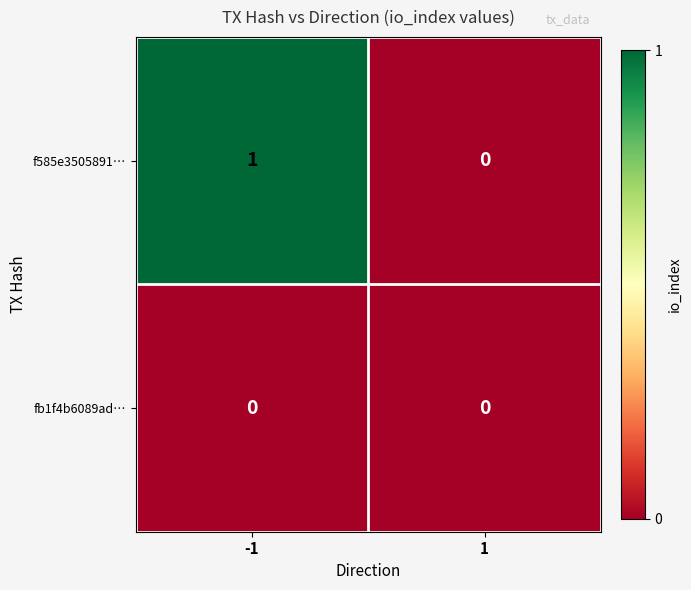

Reading left to right, list all the values displayed in this chart.

f585e3505891…: -1=1	1=0
fb1f4b6089ad…: -1=0	1=0